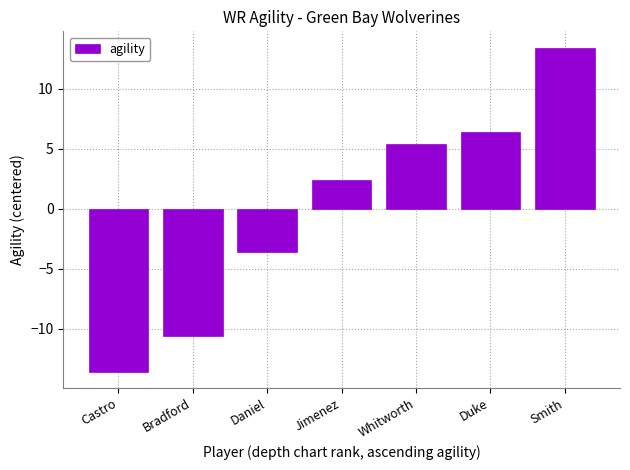

What is the difference between the maximum and minimum values?

27.0